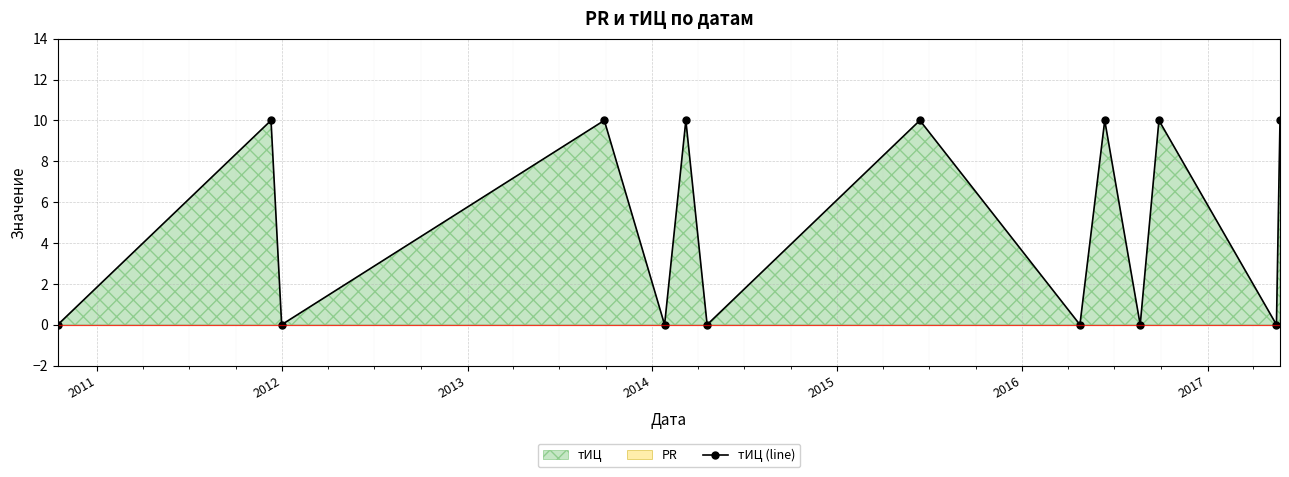

How many interior local valleys does the тИЦ (line) series have?

6